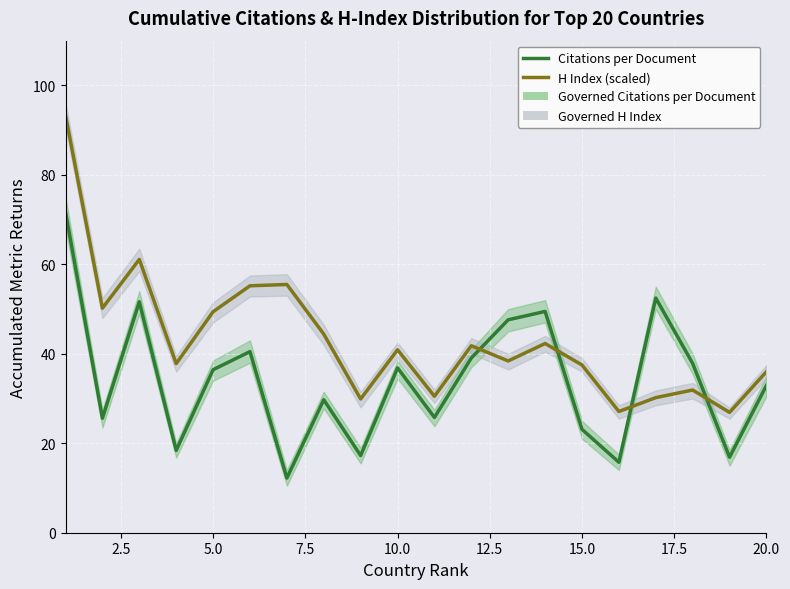

What is the approximate value of Citations per Document at 12.5?

40.5